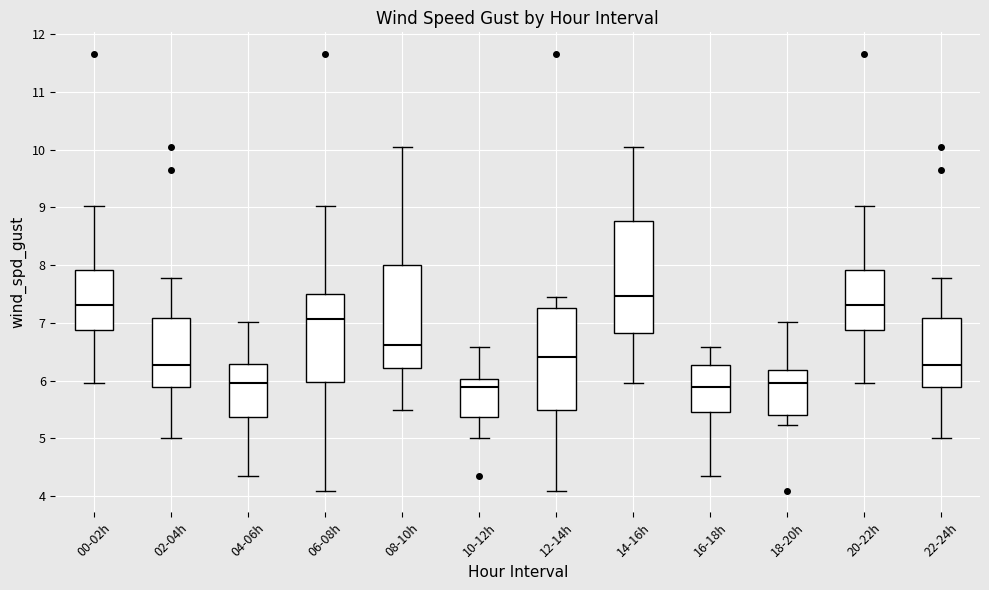

Comparing the boxes themselves (not the whiskers), which one is the tallest?

14-16h